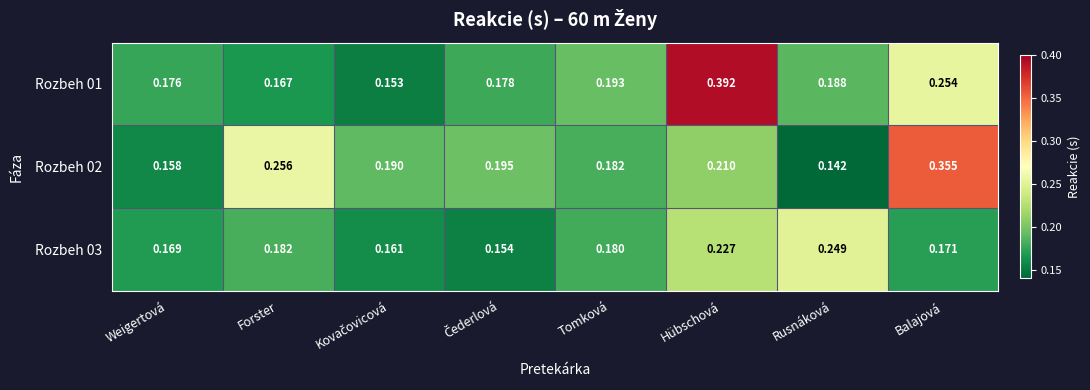

At which category is the sum across all series the highest?

Hübschová